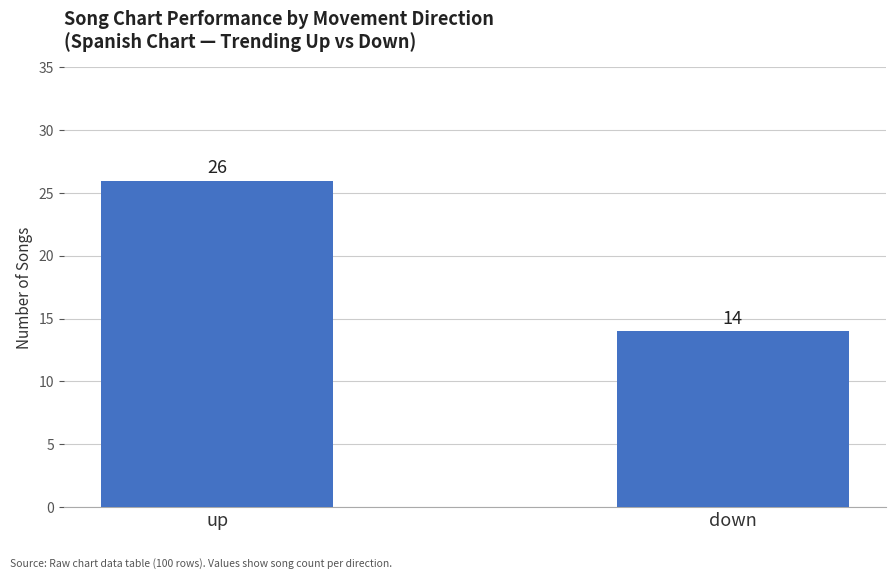

What is the minimum value shown in the chart?

14